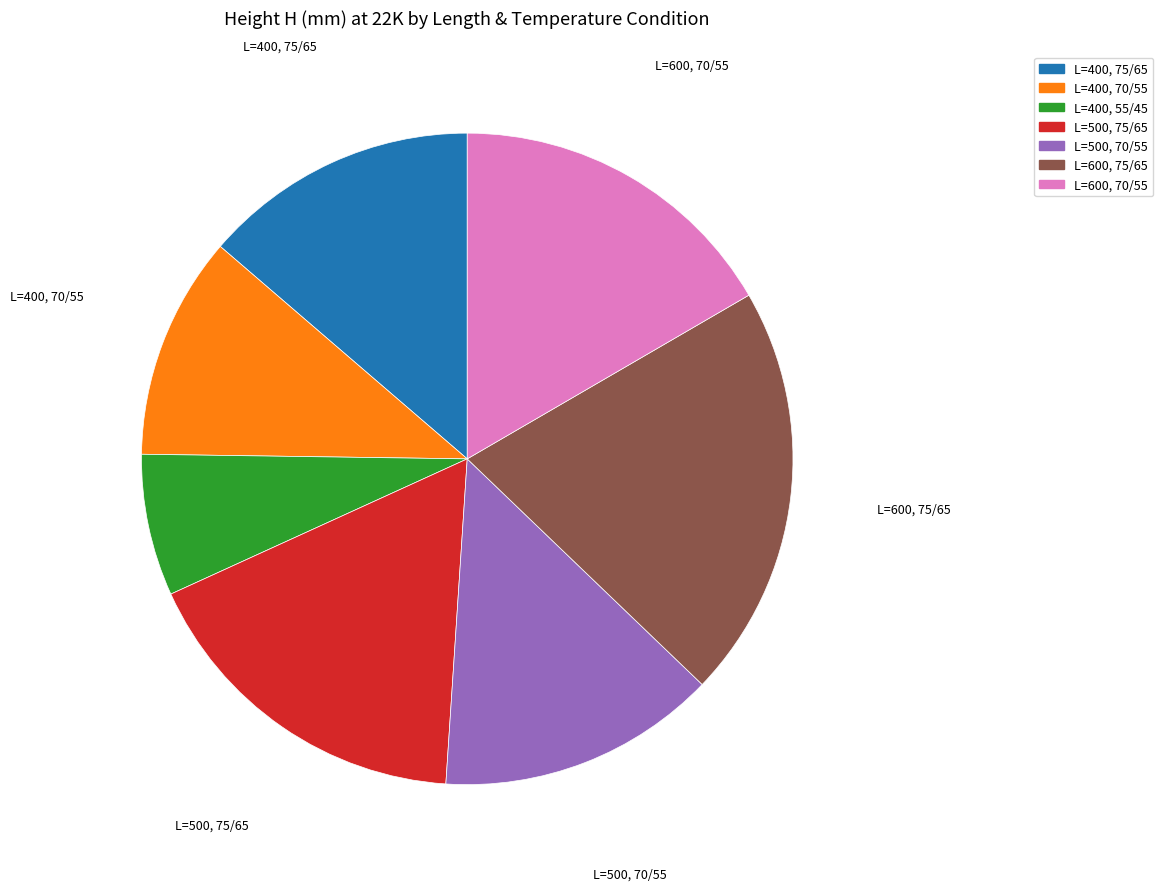

True or false: L=600, 75/65 accounts for 21% of the total.

True